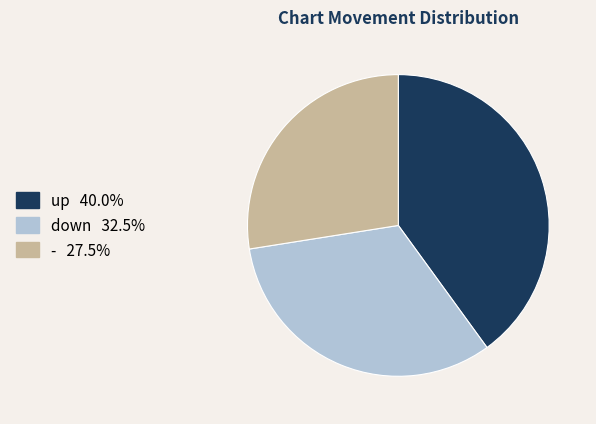

Approximately how many times larger is the value at - compared to up?

0.7